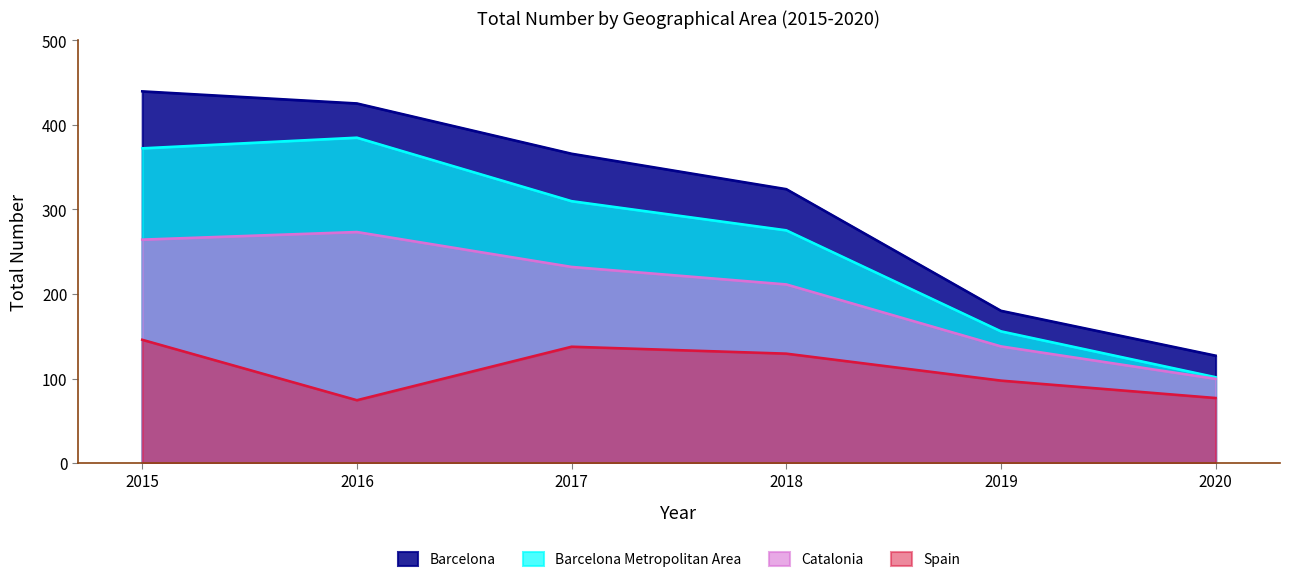

What is the total value across all series at 2020?

405.4